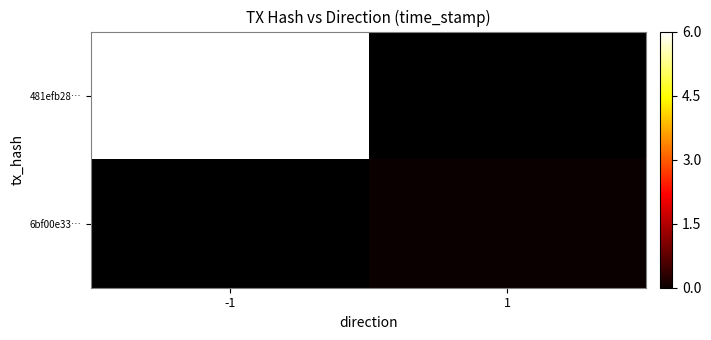

At which label does 481efb28… reach its peak?

-1